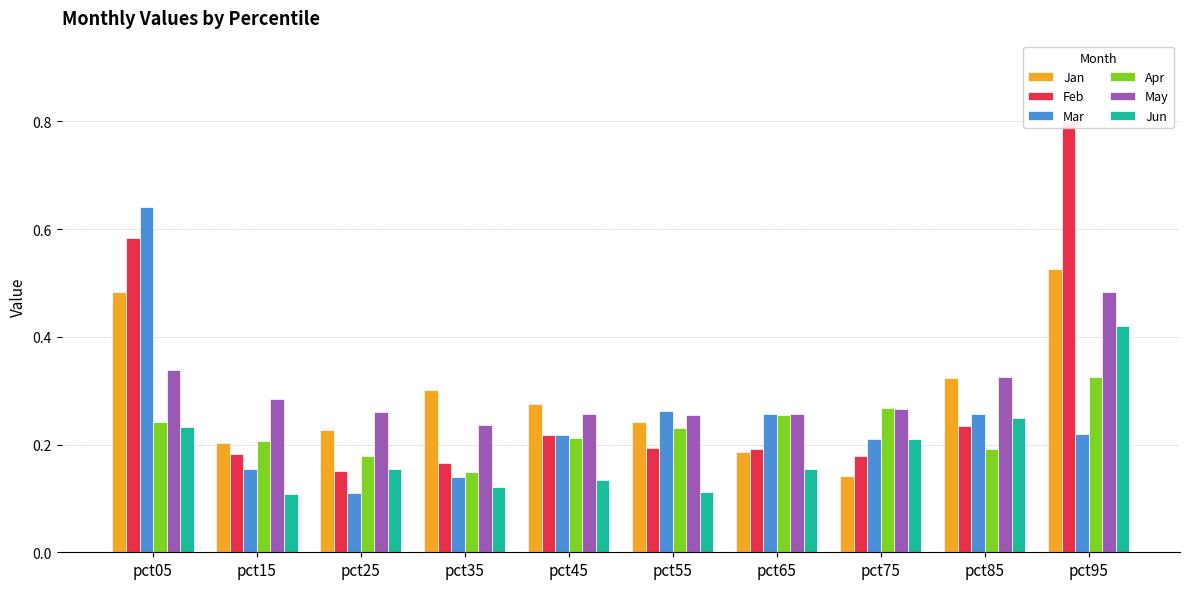

Count the Feb values in the range 0 to 1.

10